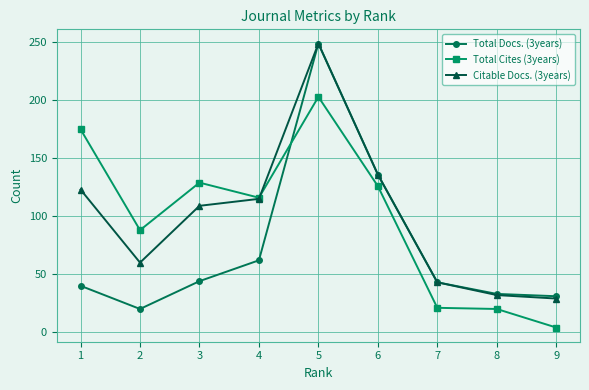

What is the difference between the maximum and minimum values in the Total Docs. (3years) series?

229